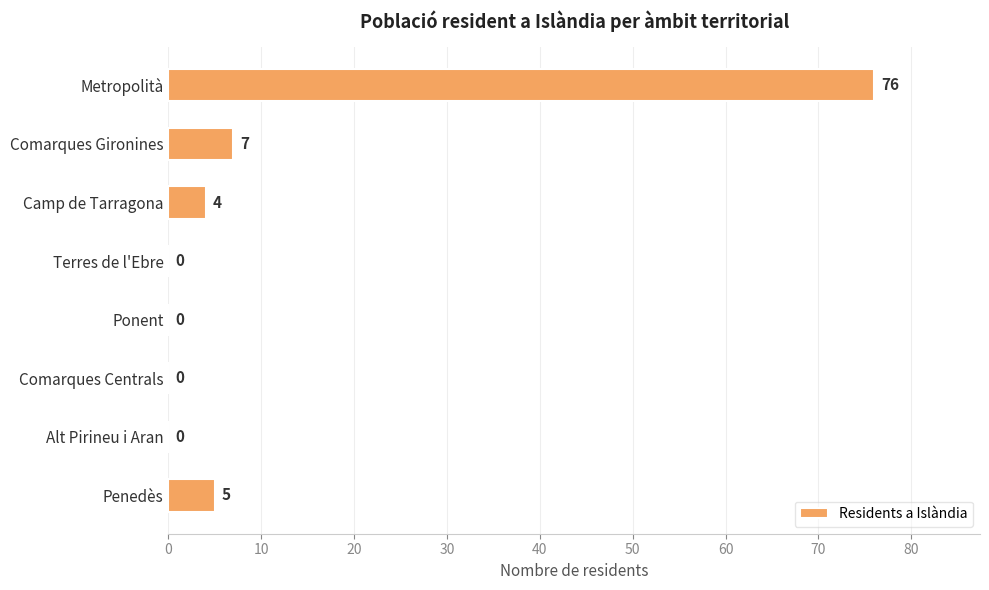

Which has a higher value, Comarques Centrals or Comarques Gironines?

Comarques Gironines